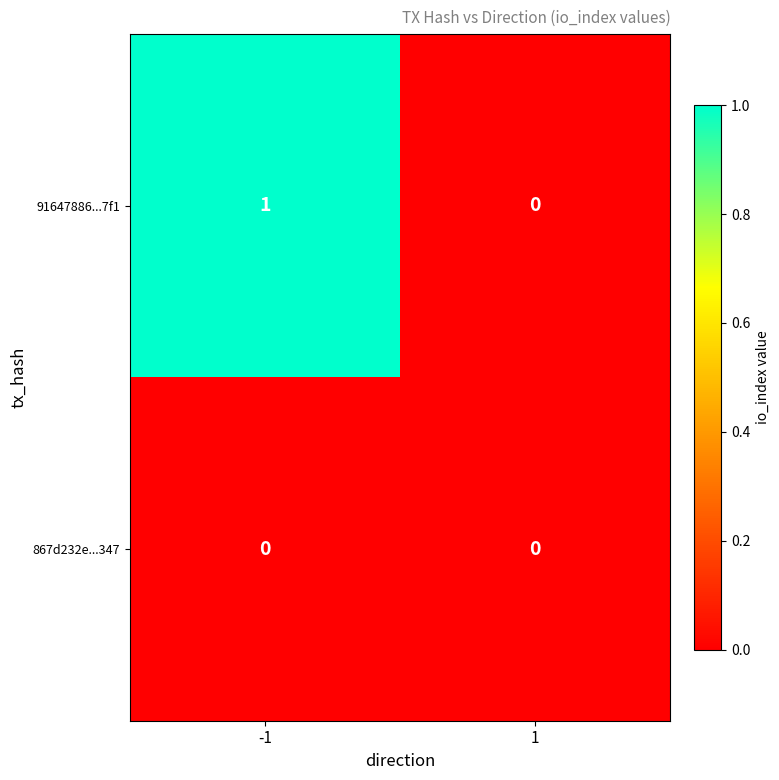

True or false: 91647886...7f1 has a value of -1 at 1.

False